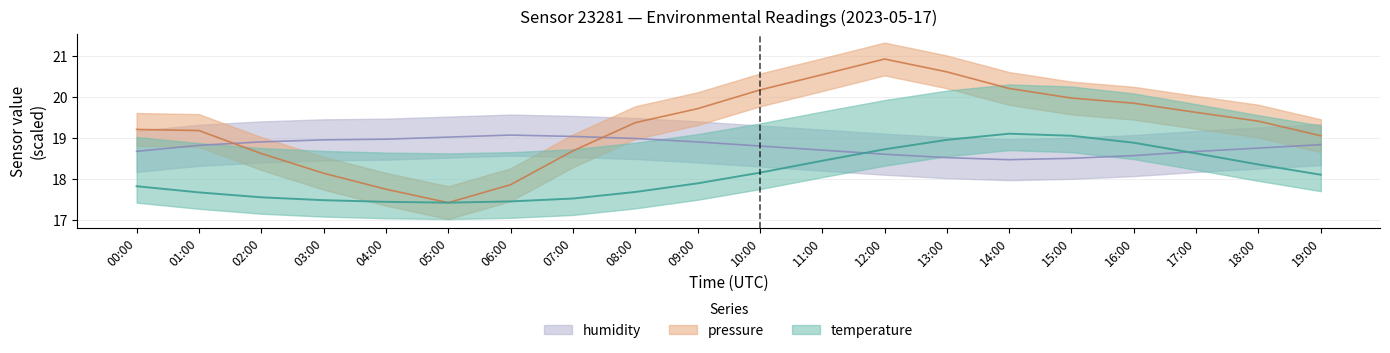

Which series has the largest total across all categories?

pressure_norm